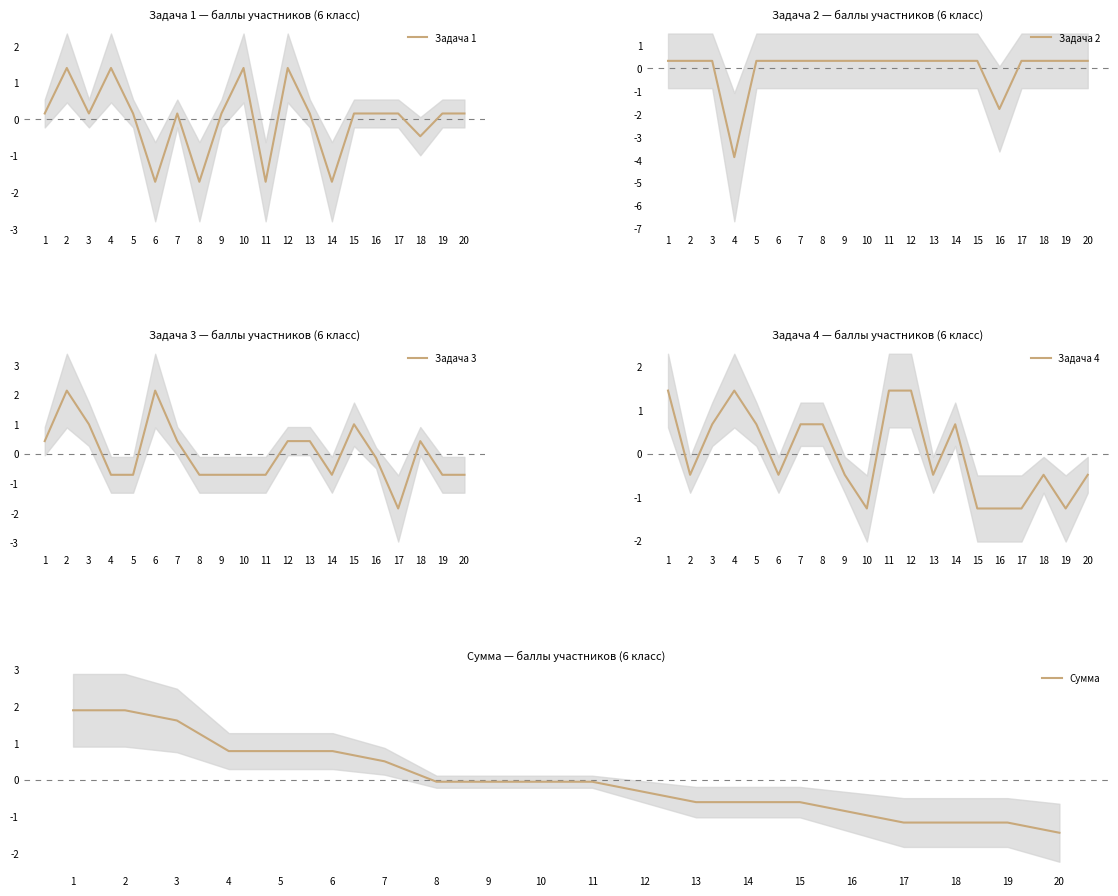

How many data points in Задача 1 are above 0?

15